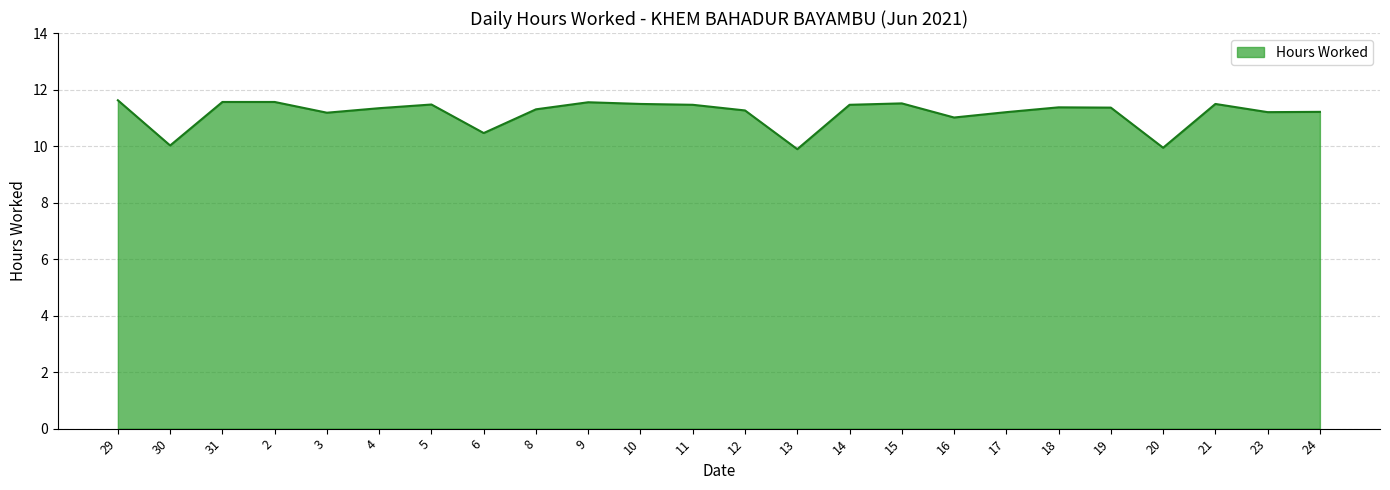

What is the greatest value displayed?

11.6